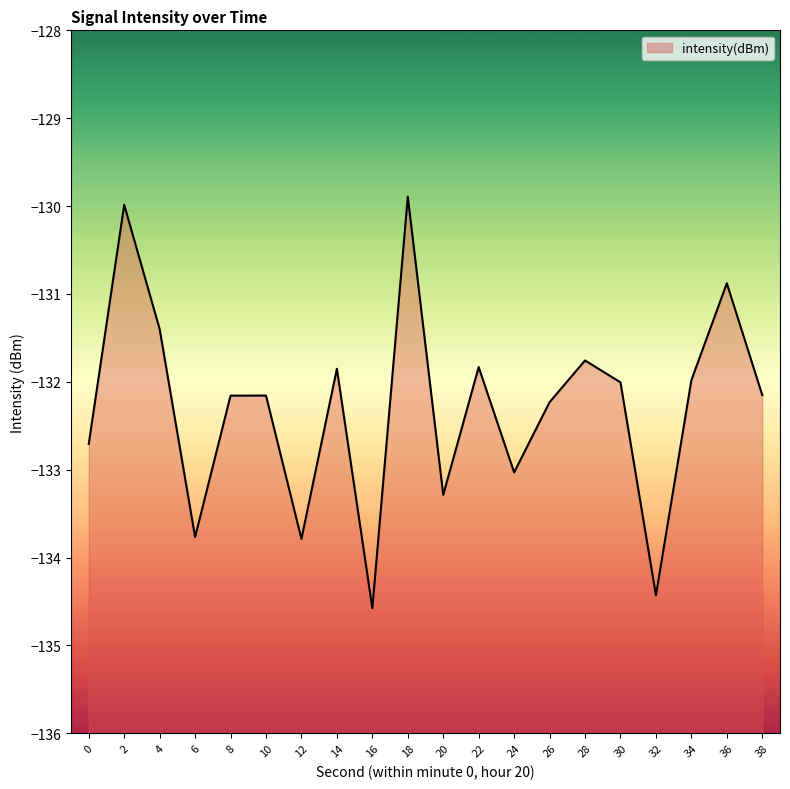

Is it true that the value at 12 is -133.8?

True